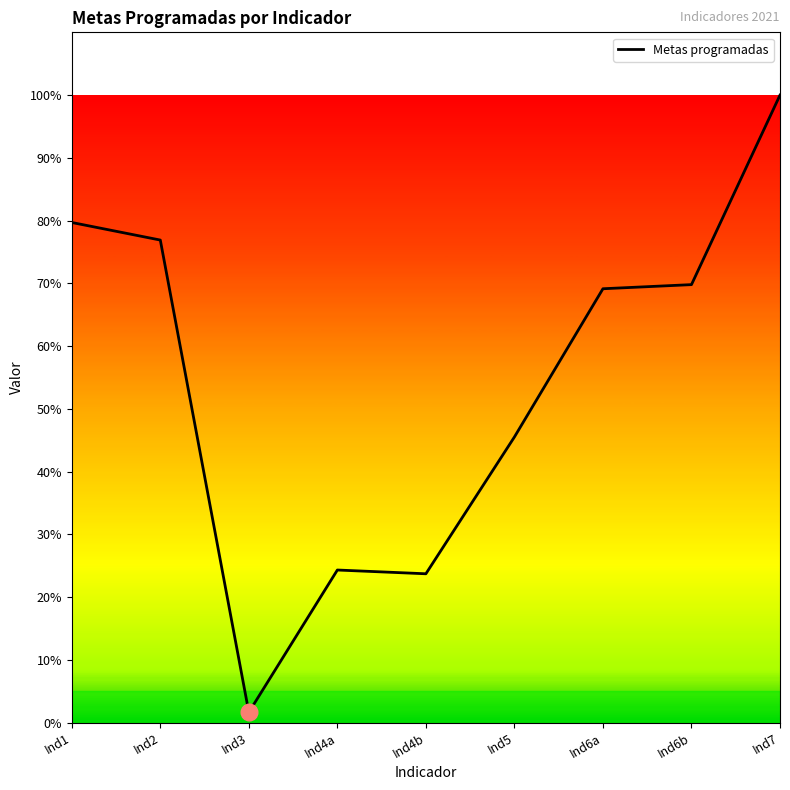

The chart shows a value of 39.0 at Ind6a. True or false?

False